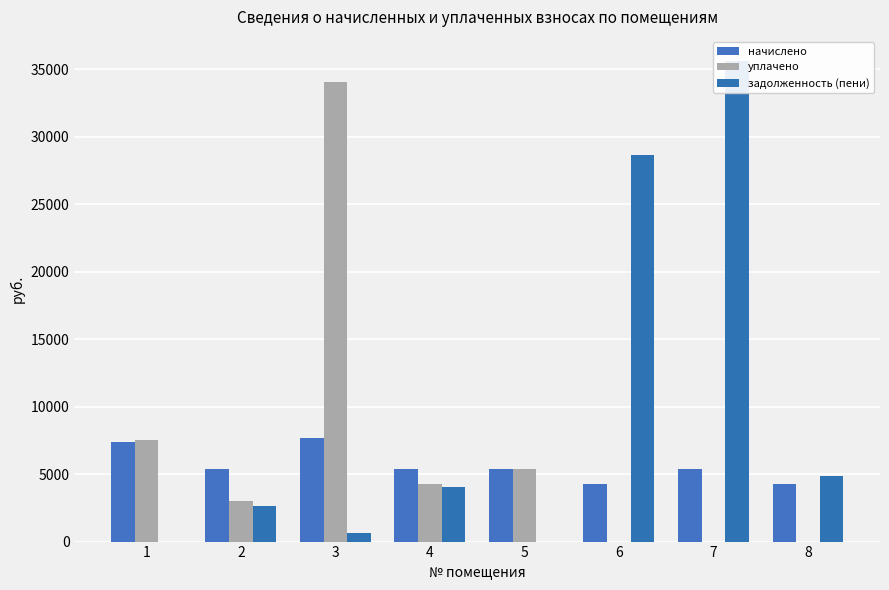

At which category does the chart reach its peak across all series?

7